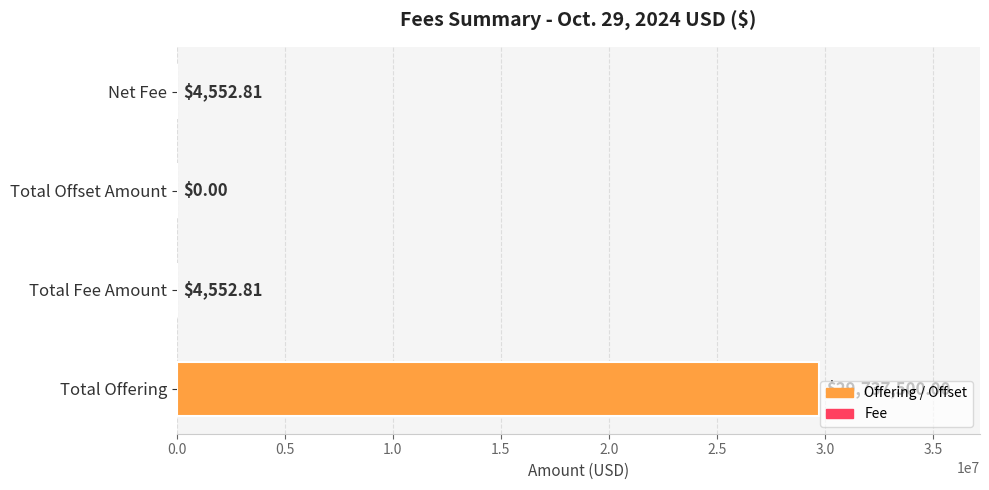

What is the sum of the values at Total Offset Amount and Total Fee Amount?

4552.8